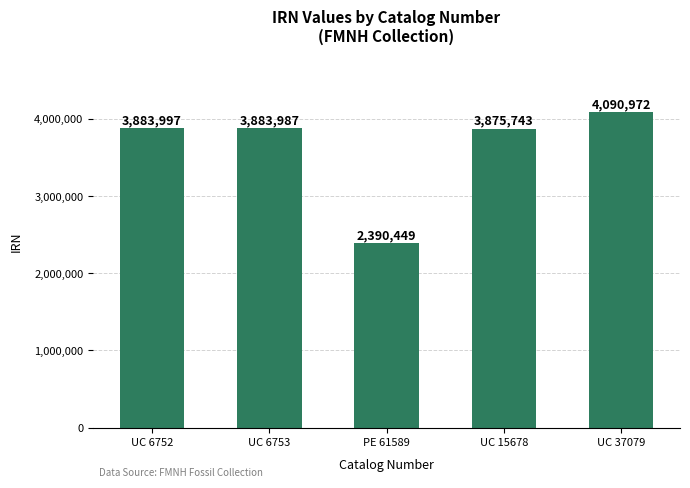

Are the bars horizontal?

No